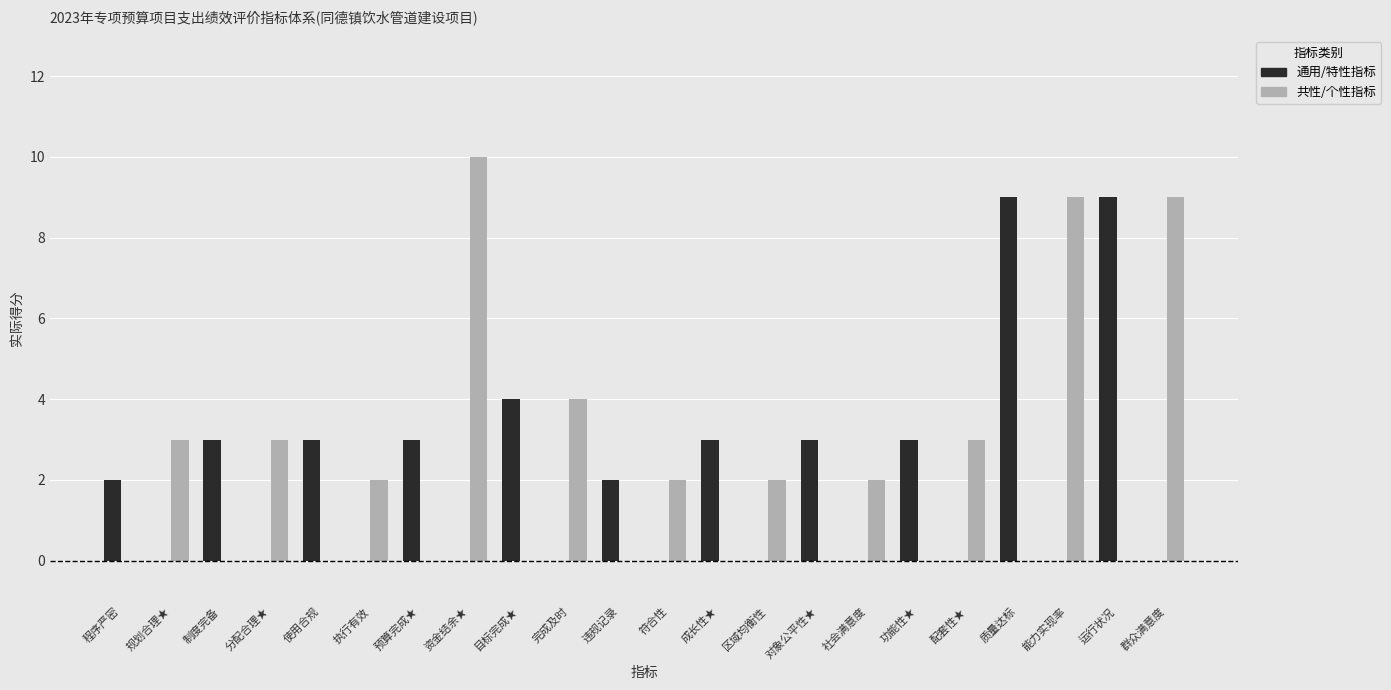

Which series has the largest total across all categories?

共性/个性指标